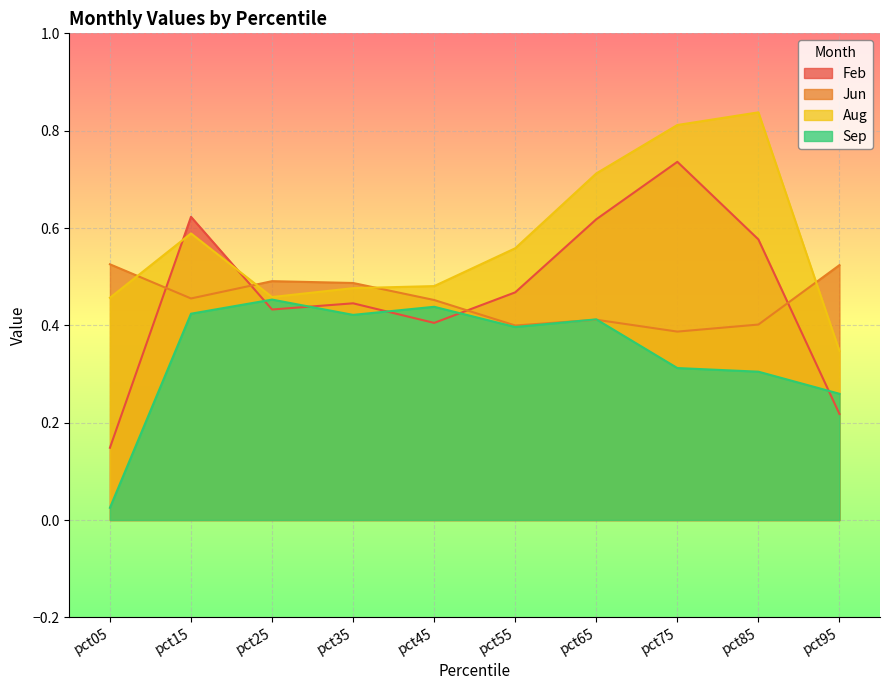

At which label is Aug closest to 0?

pct95